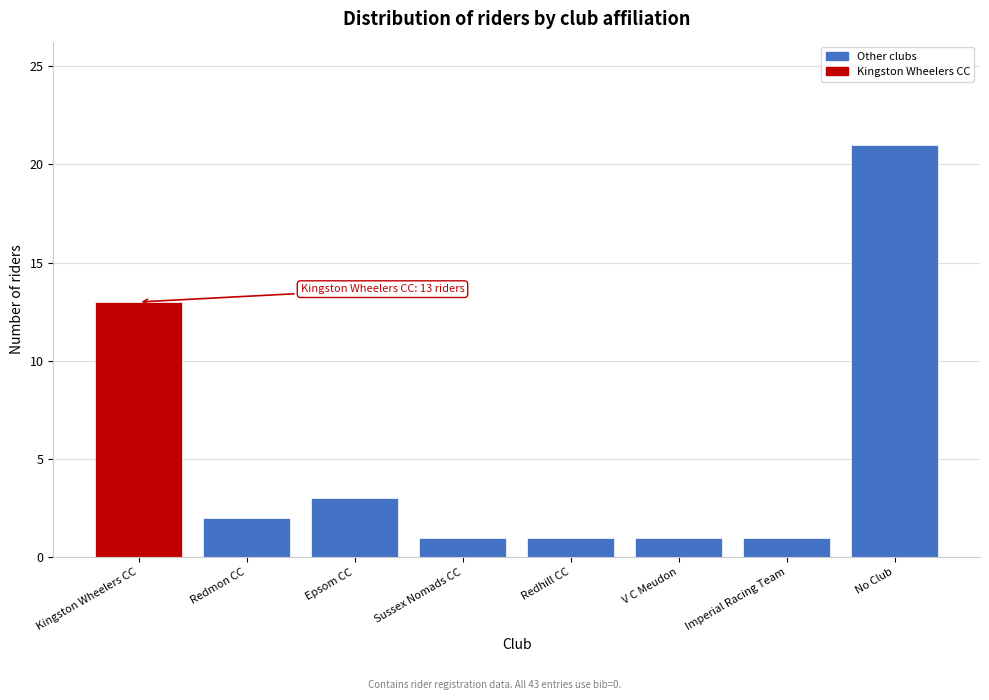

Reading left to right, extract all data points from this chart.

Kingston Wheelers CC=13	Redmon CC=2	Epsom CC=3	Sussex Nomads CC=1	Redhill CC=1	V C Meudon=1	Imperial Racing Team=1	No Club=21